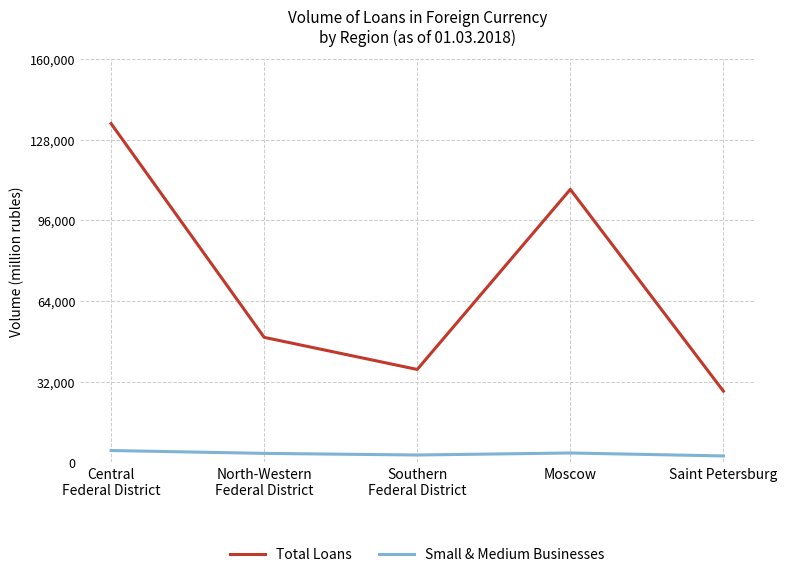

Is the value of Small & Medium Businesses at Saint Petersburg greater than the value of Total Loans at Southern
Federal District?

No